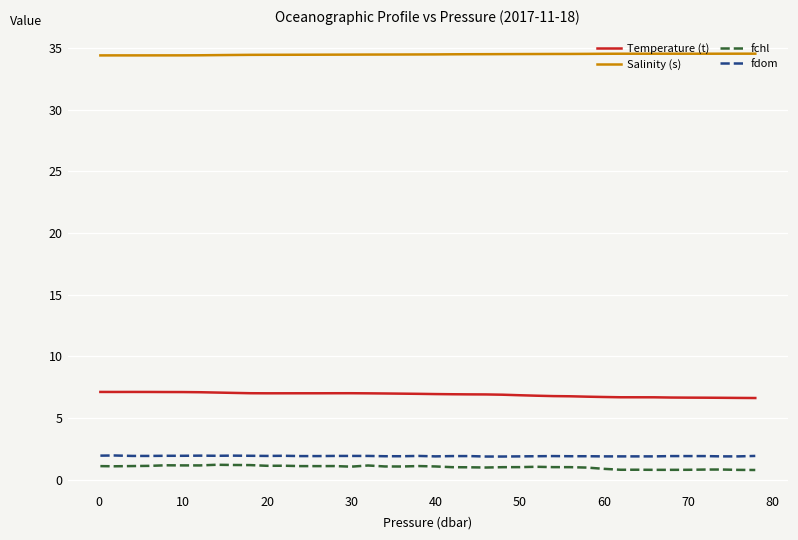

Count the number of data series in this chart.

4